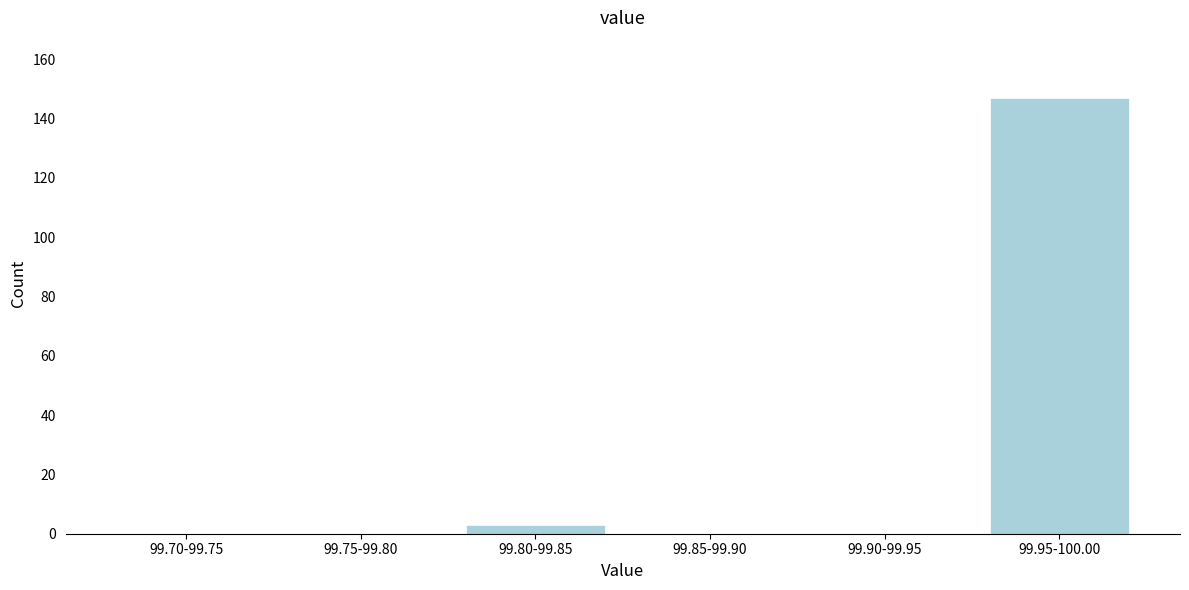

Reading left to right, list all the values displayed in this chart.

99.70-99.75=0	99.75-99.80=0	99.80-99.85=3	99.85-99.90=0	99.90-99.95=0	99.95-100.00=147